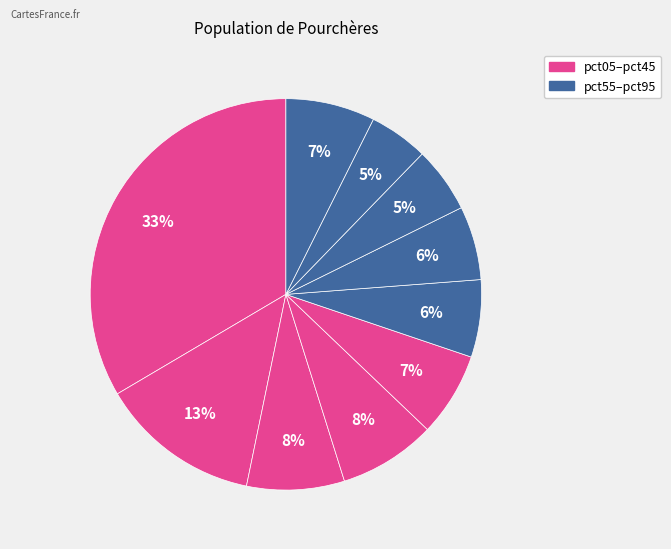

How many slices are in this pie chart?

10